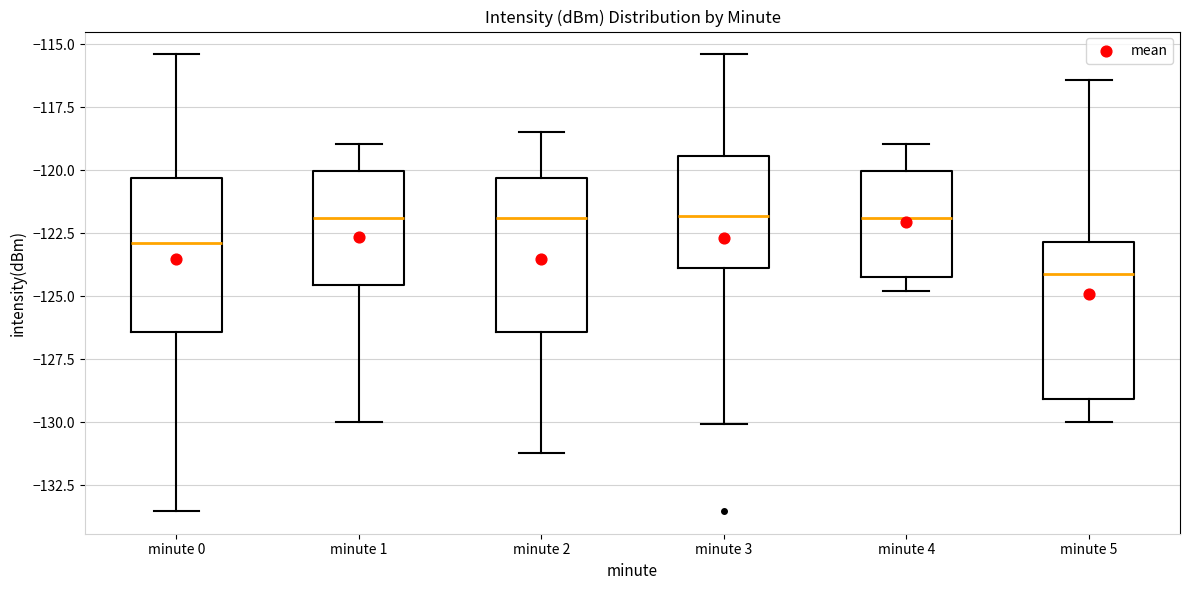

Where does the upper whisker of the box for minute 4 end on the y-axis? The values are not printed on the chart, so give them approximately, as read against the axis.

-119.0